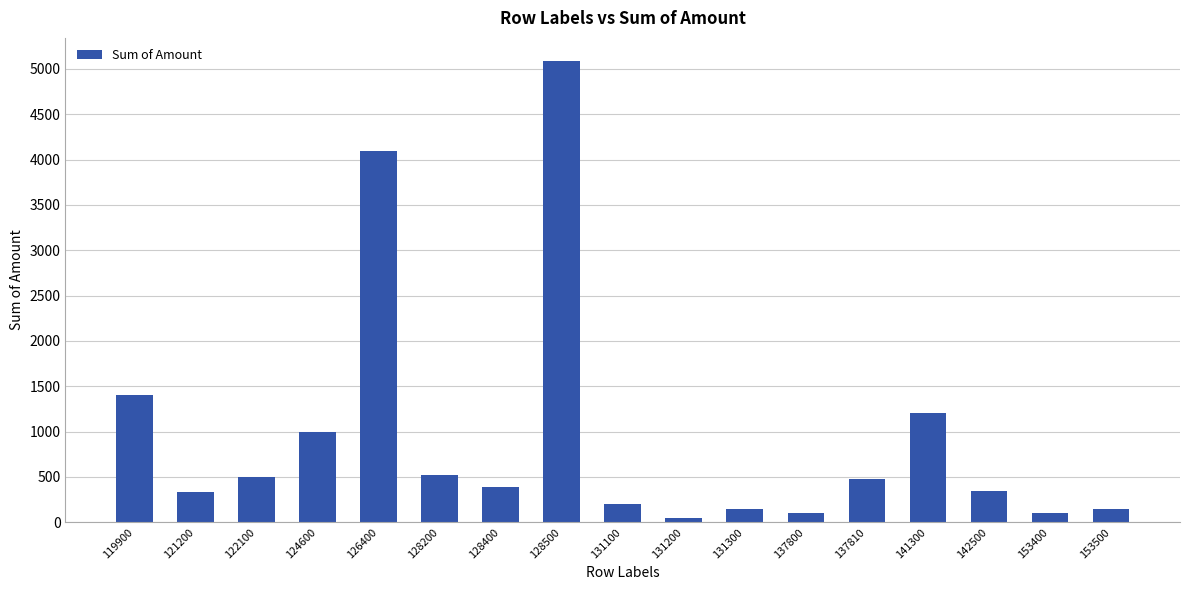

Where is the data nearest to the value 2568?

119900